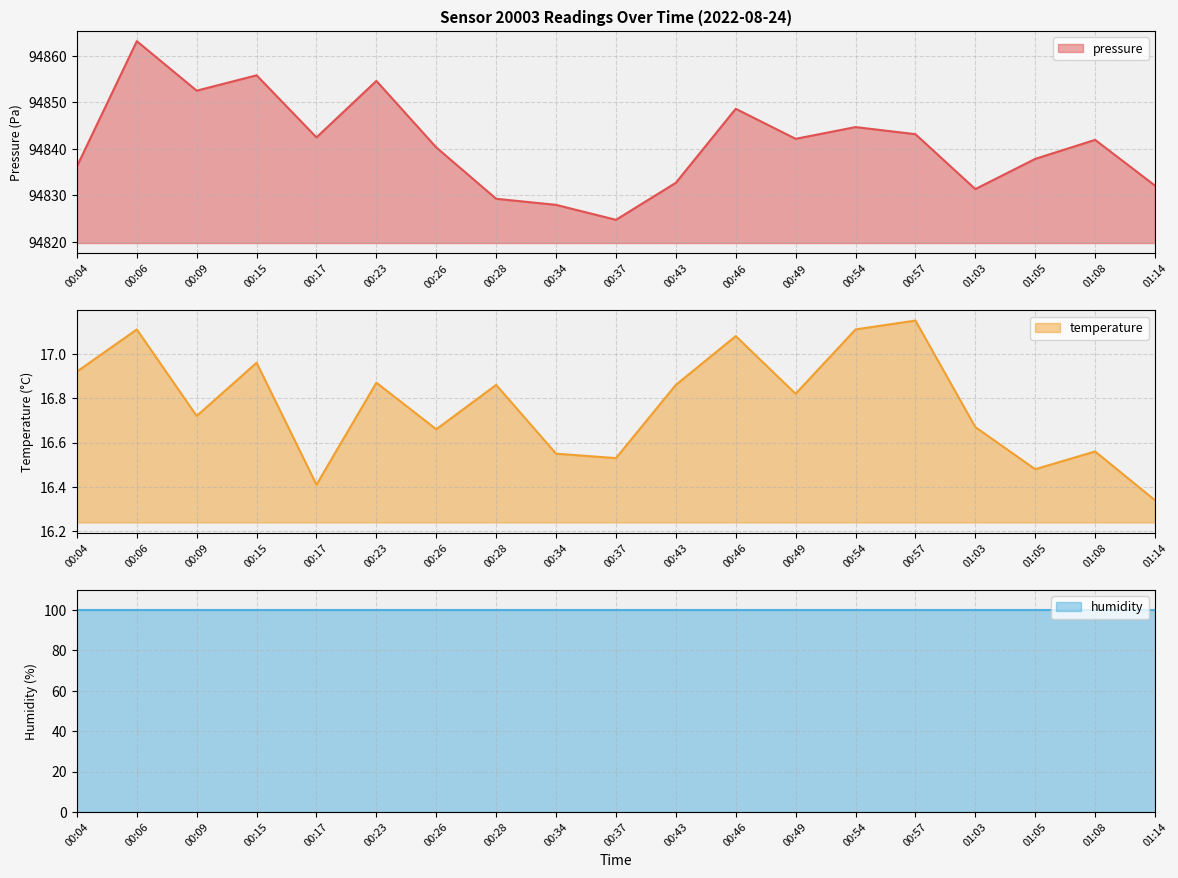

At which label is temperature closest to 16?

01:14